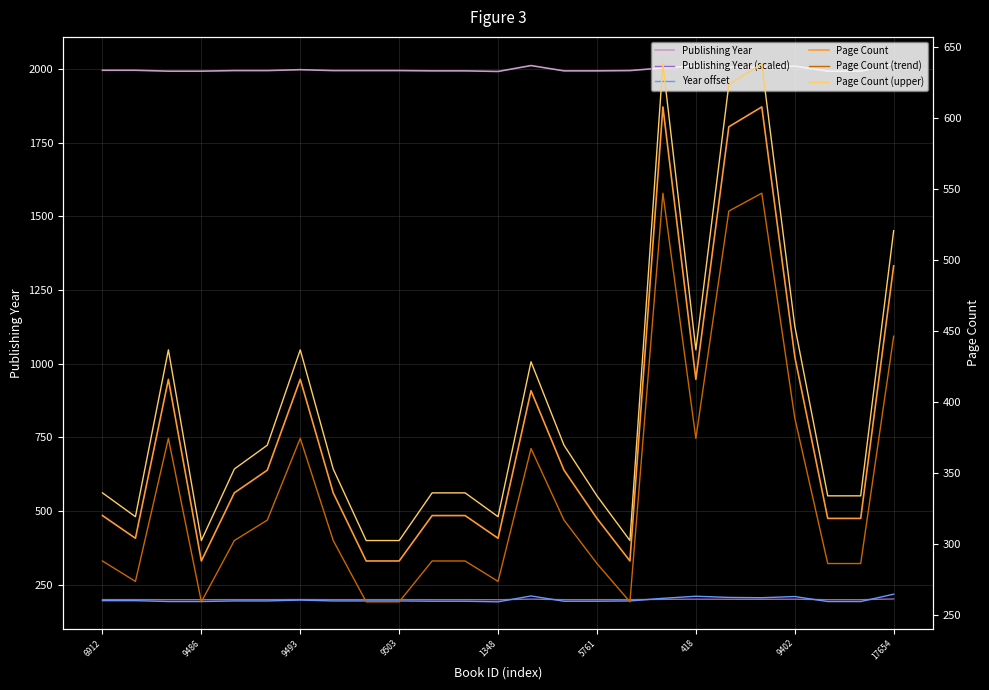

What is the difference between the maximum and second lowest values in the Year offset series?

25.0